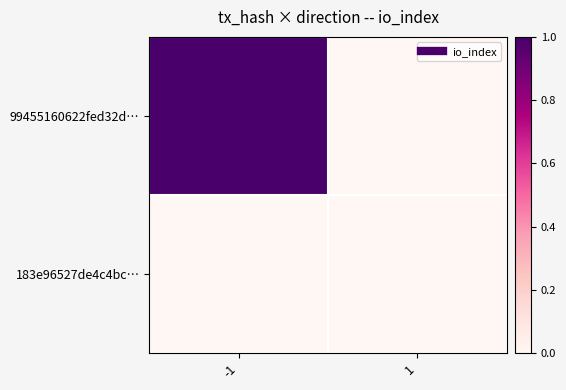

What is the greatest value displayed?

1